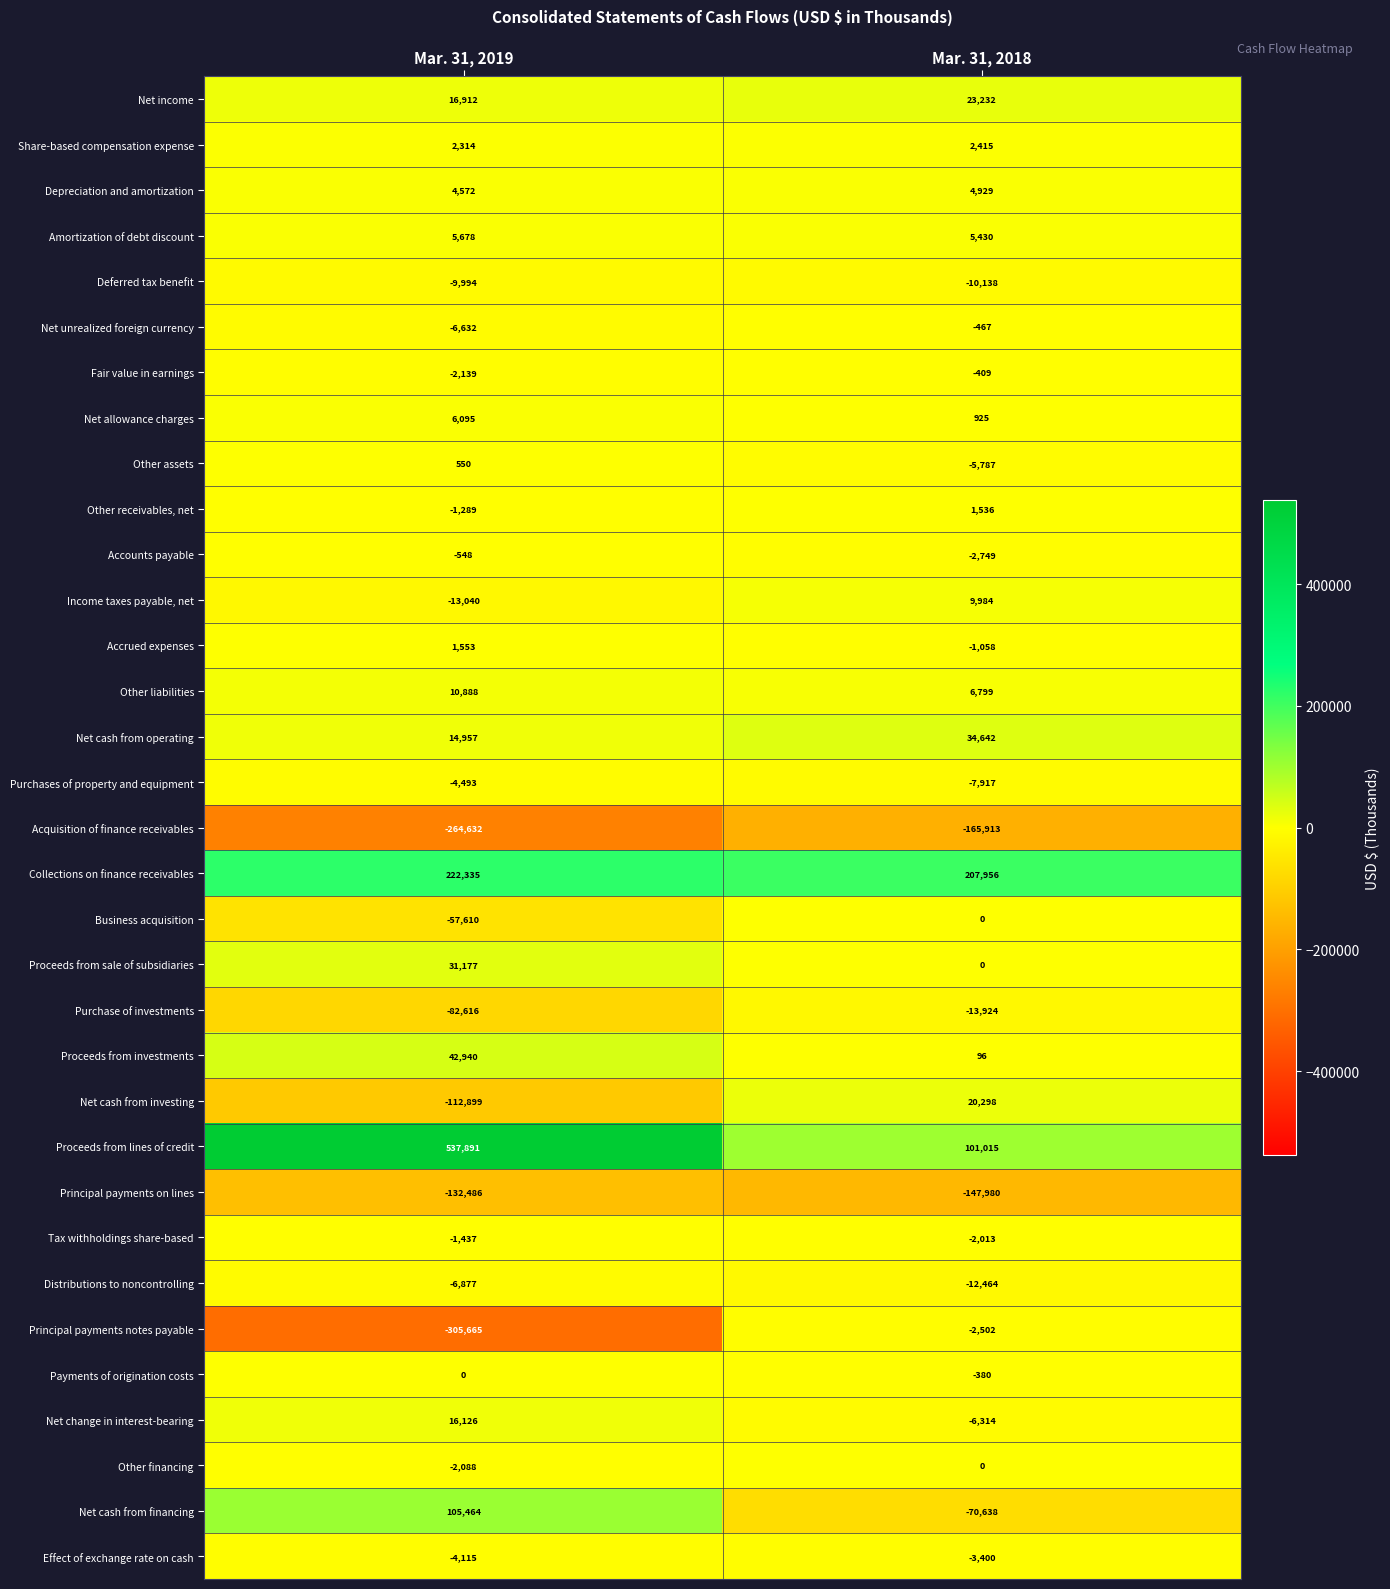

Is the value of Share-based compensation expense at Mar. 31, 2019 greater than the value of Distributions to noncontrolling at Mar. 31, 2019?

Yes